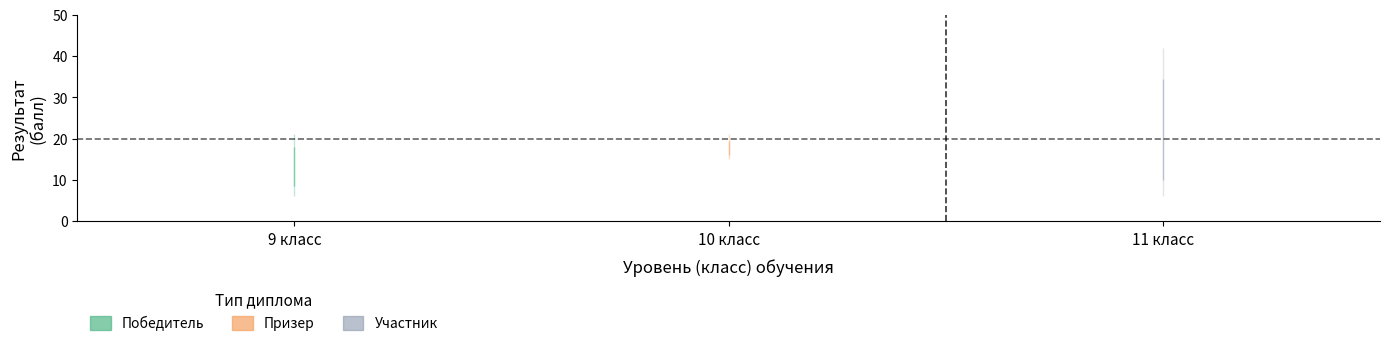

True or false: Призер has more than 1 interior local peaks.

False